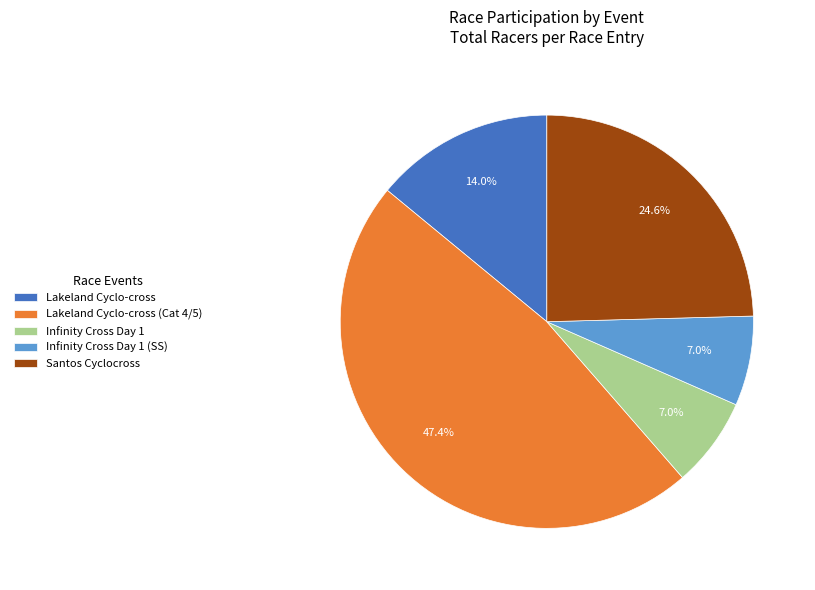

The Infinity Cross Day 1 slice represents 16% of the pie. True or false?

False